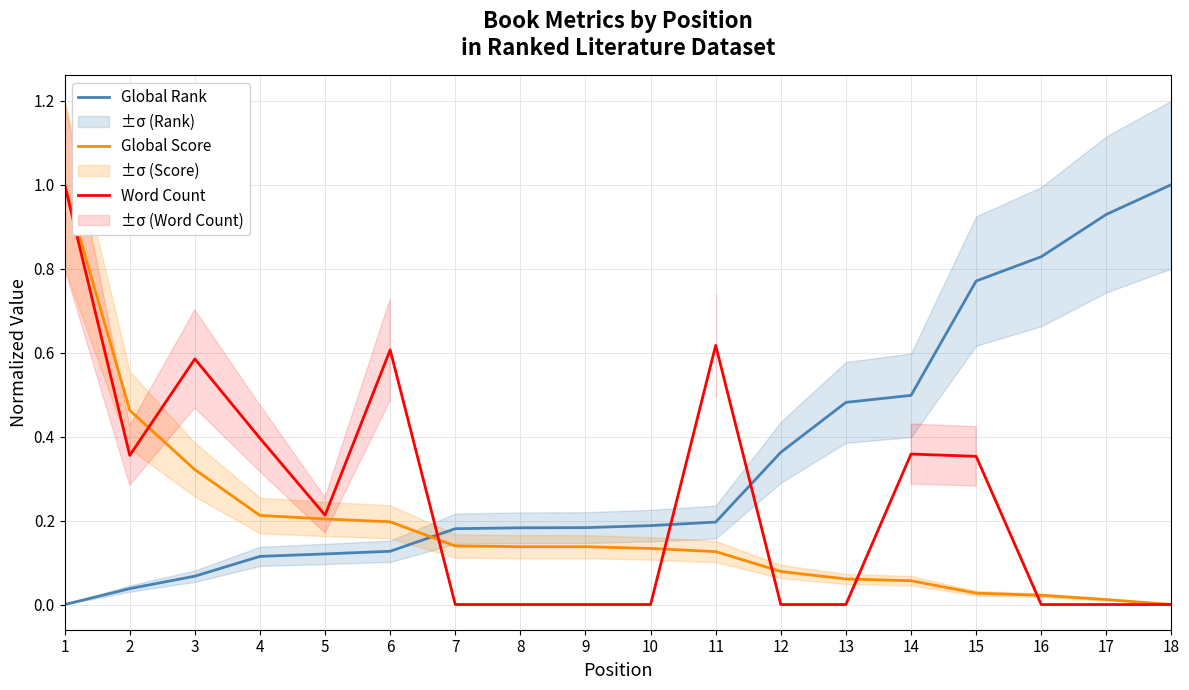

After their last crossing, which series has the higher values: Global Rank or Word Count?

Global Rank